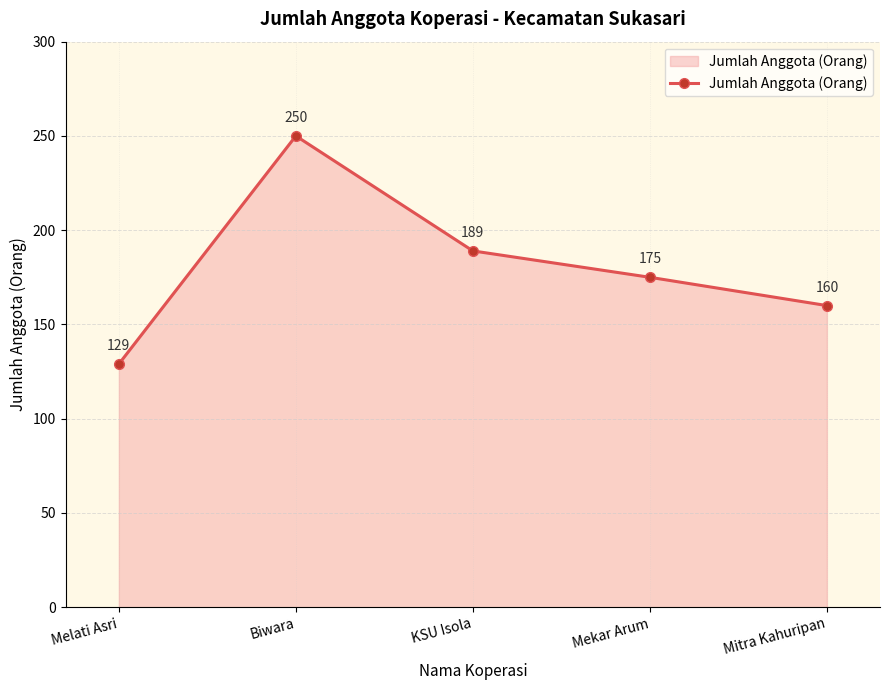

The value at Mekar Arum is 175. True or false?

True